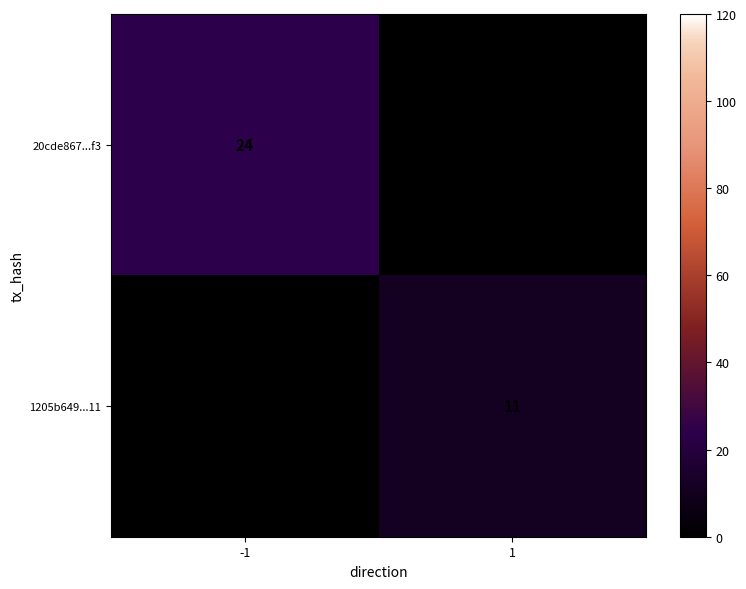

Is the value of 20cde867...f3 at -1 greater than the value of 1205b649...11 at 1?

Yes